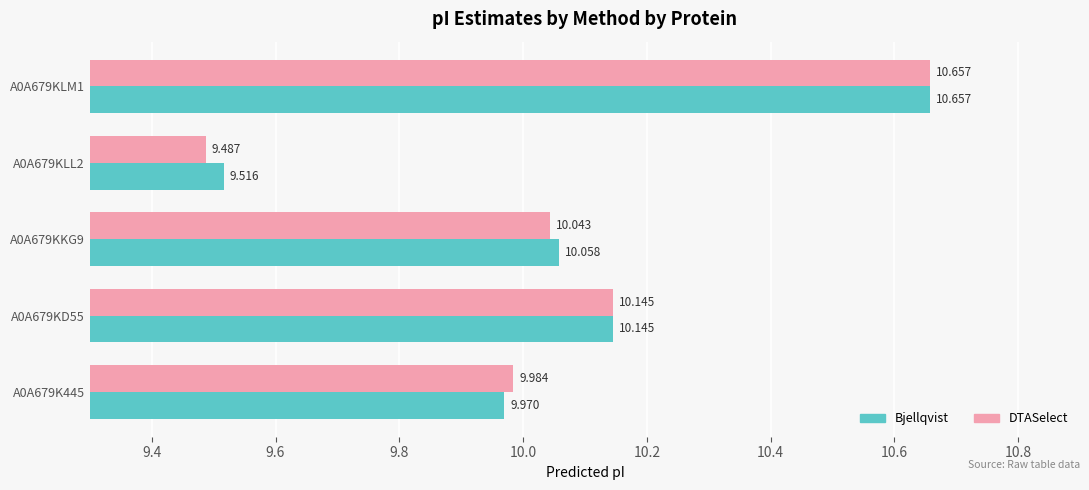

What is the average value of the DTASelect series?

10.1